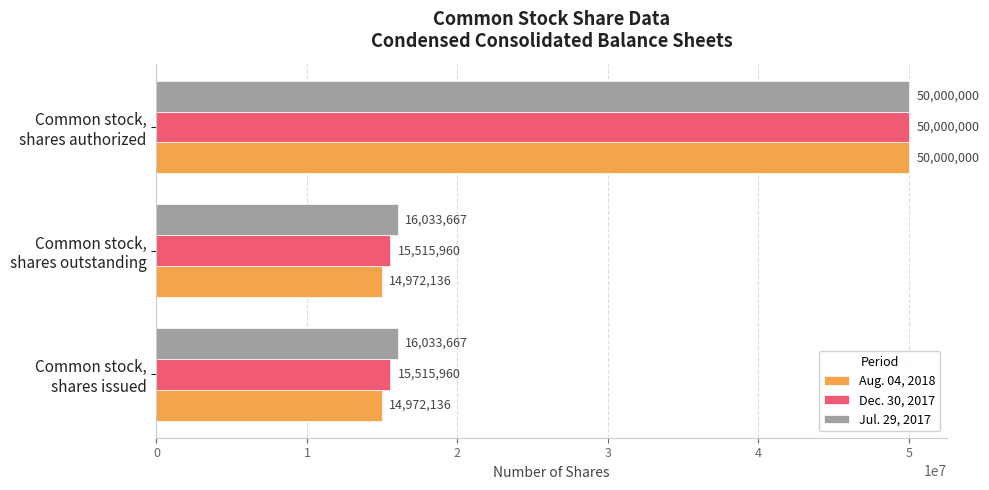

What is the maximum value shown in the chart?

50000000